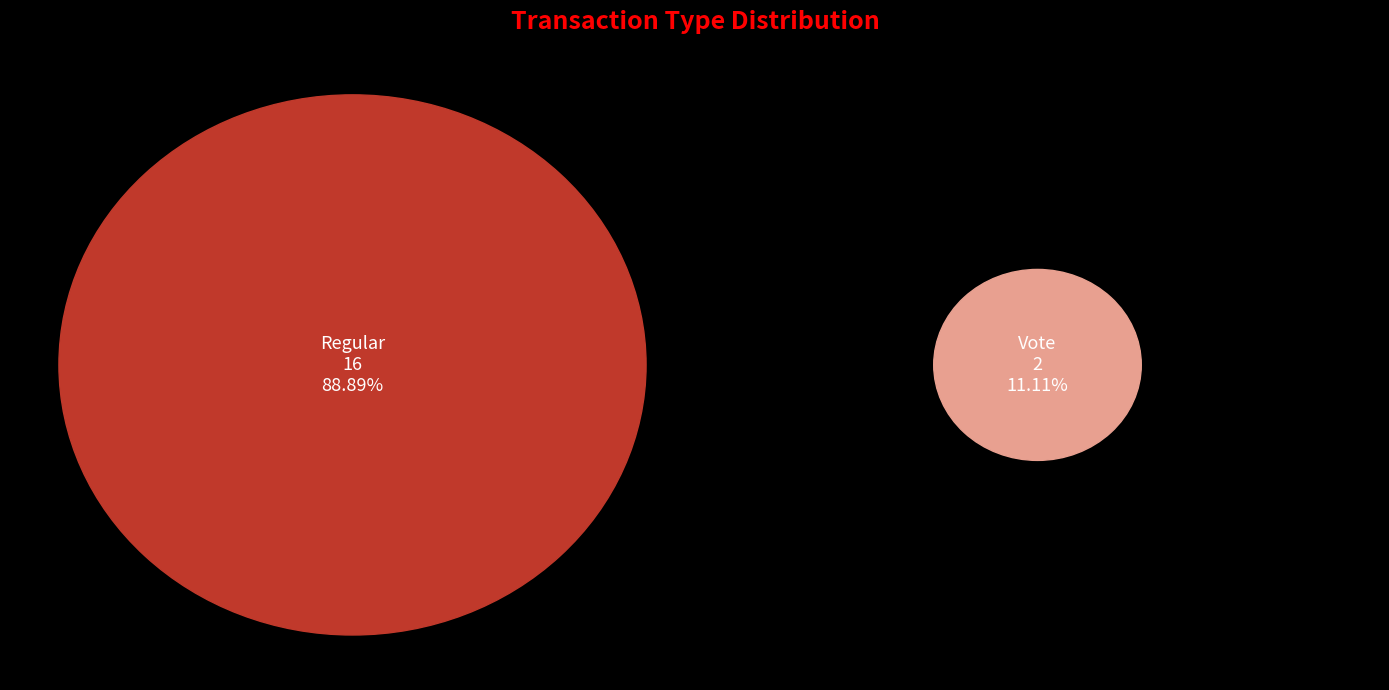

Approximately how many times larger is the value at Vote compared to Regular?

0.1